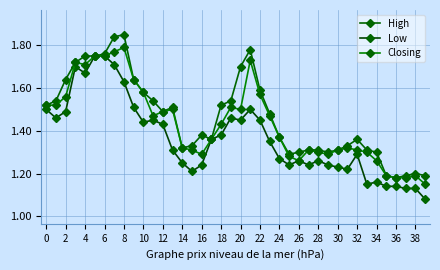

How many data points does each series have?

40